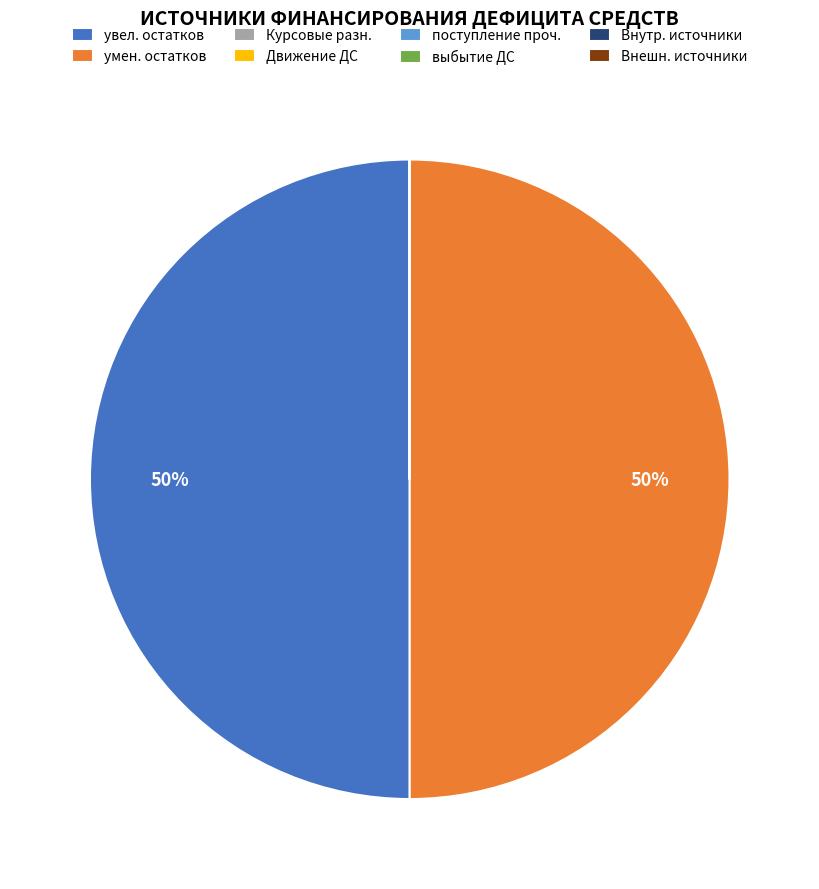

To the nearest percent, what is the difference between the largest and smallest slice percentages?

50%